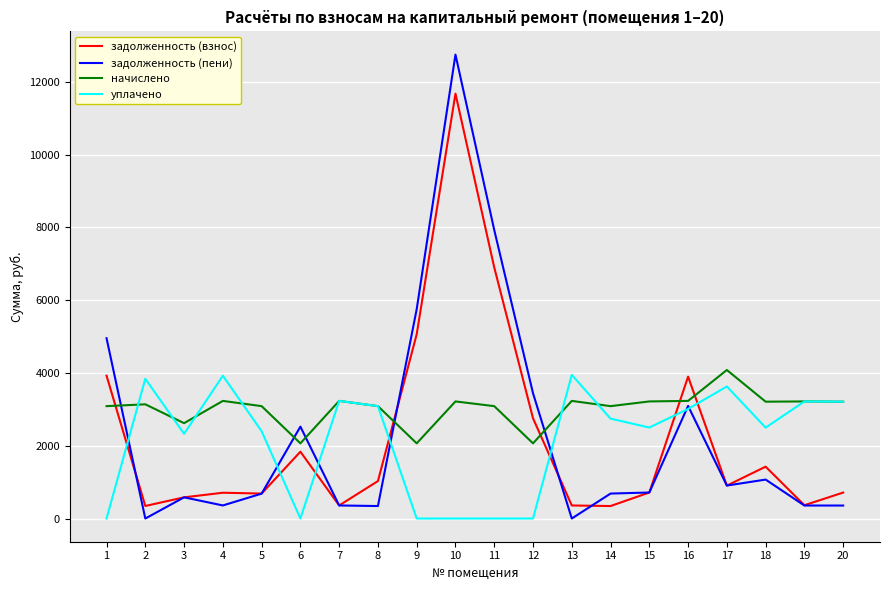

The уплачено series shows 0.0 at 12. True or false?

True